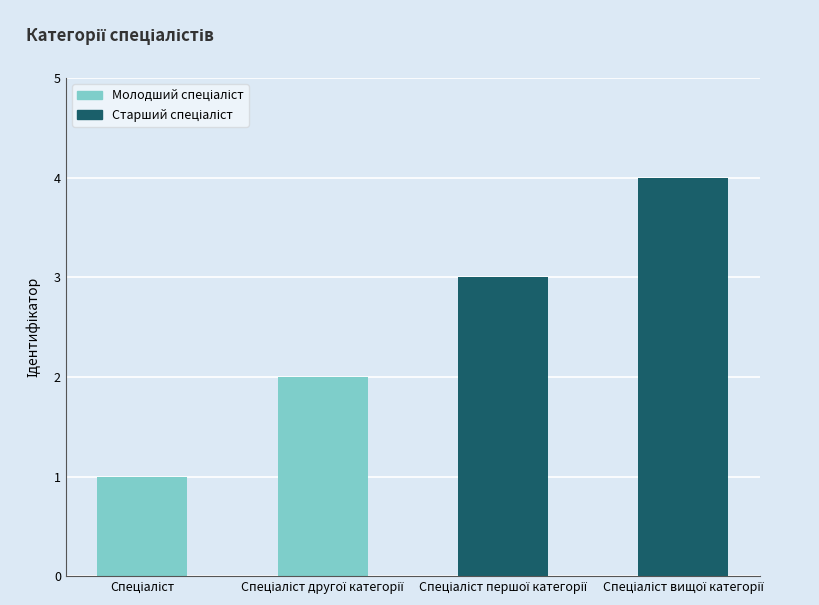

What is the difference between the maximum and minimum values?

3